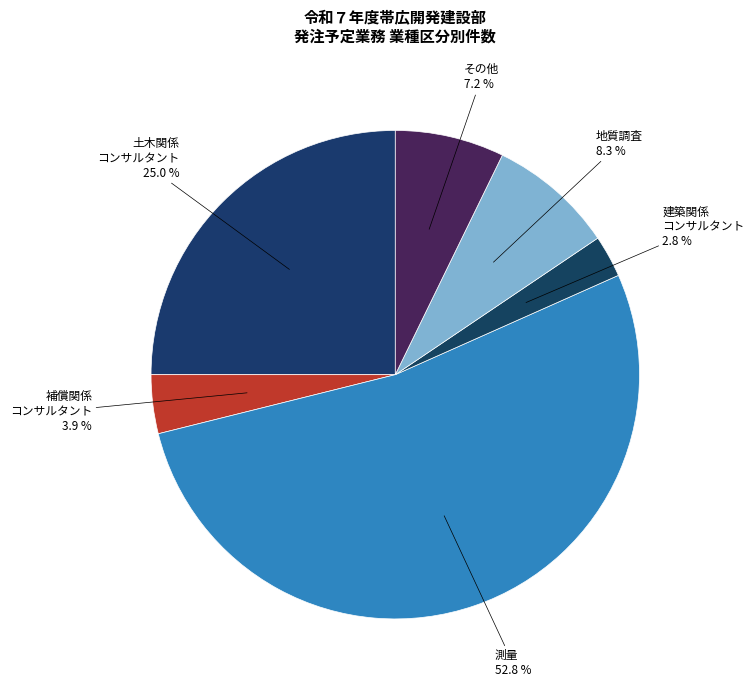

Rank the categories by value from highest to lowest.

測量, 土木関係コンサルタント, 地質調査, その他, 補償関係コンサルタント, 建築関係コンサルタント